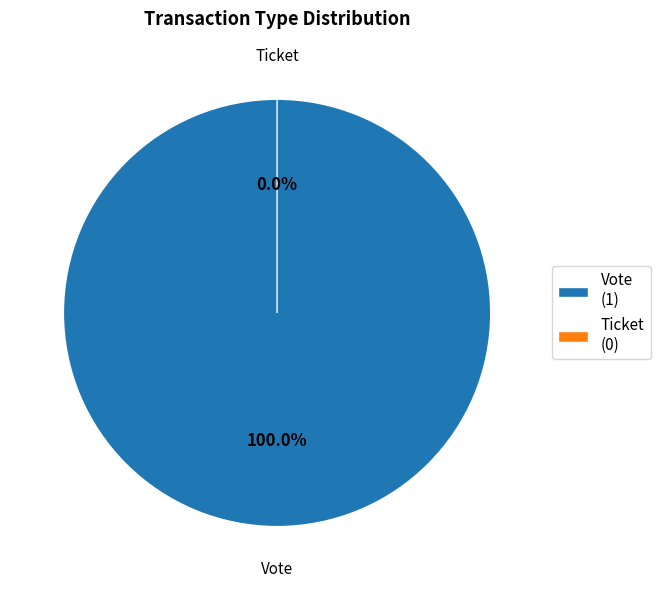

Which category has the smallest portion of the pie?

Ticket (io_index=0)